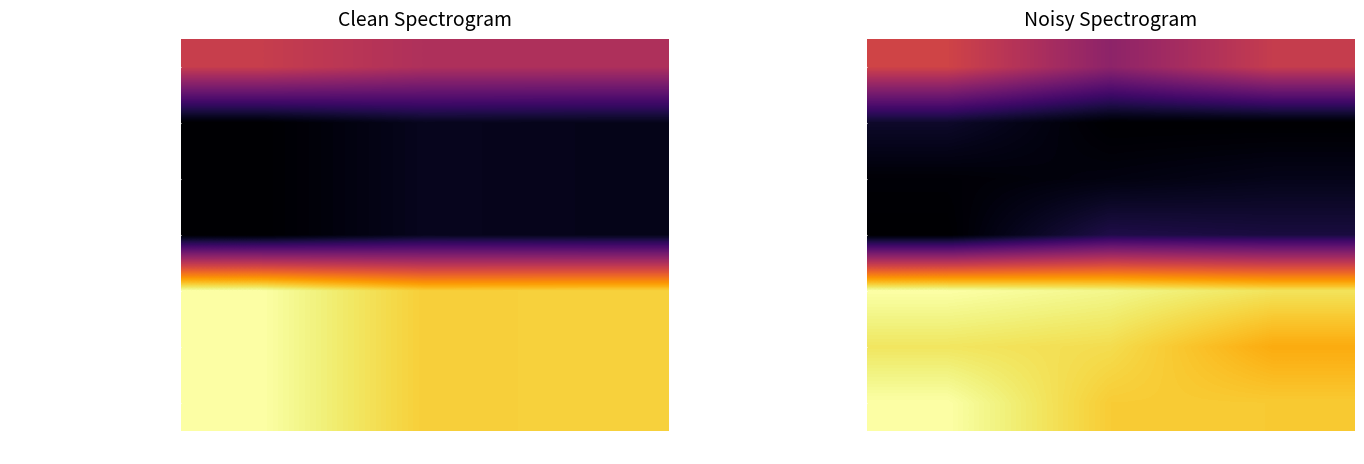

What is the sum of all Уменьшение остатков средств бю values?

2.9